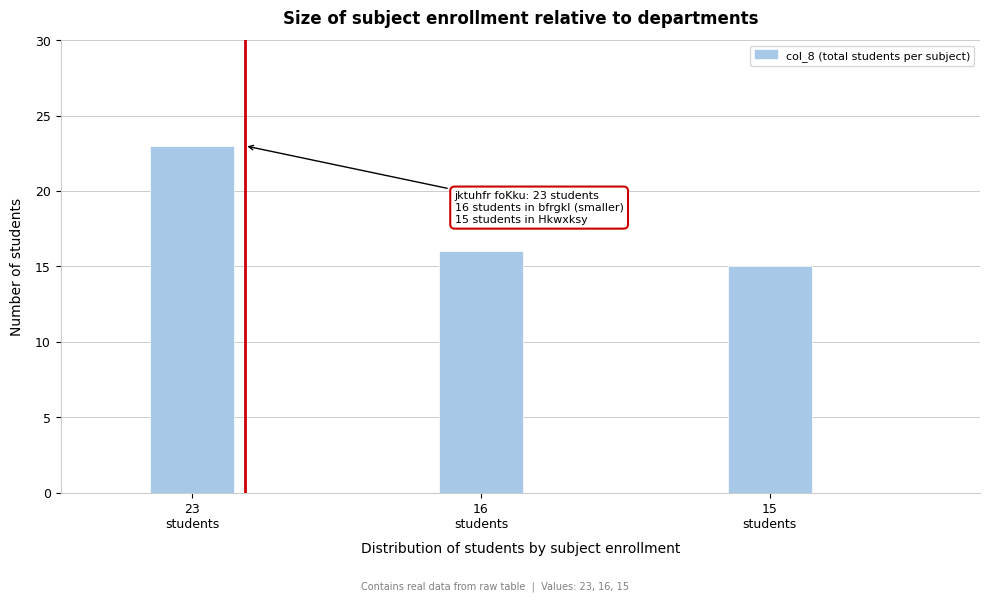

Reading right to left, extract all data points from this chart.

15	16	23